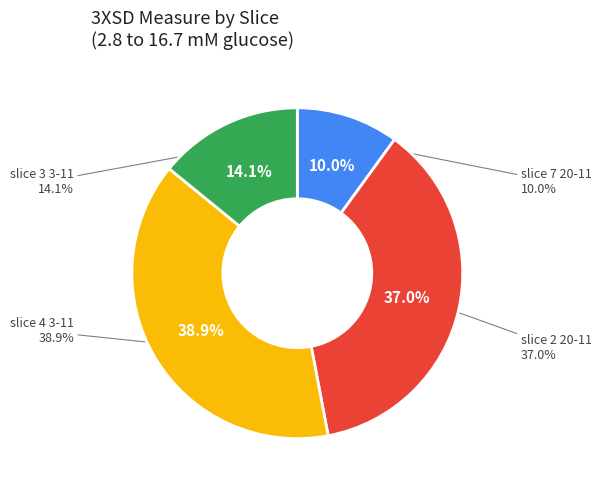

To the nearest percent, what is the difference between the slice 4 3-11 and slice 7 20-11 slice percentages?

29%